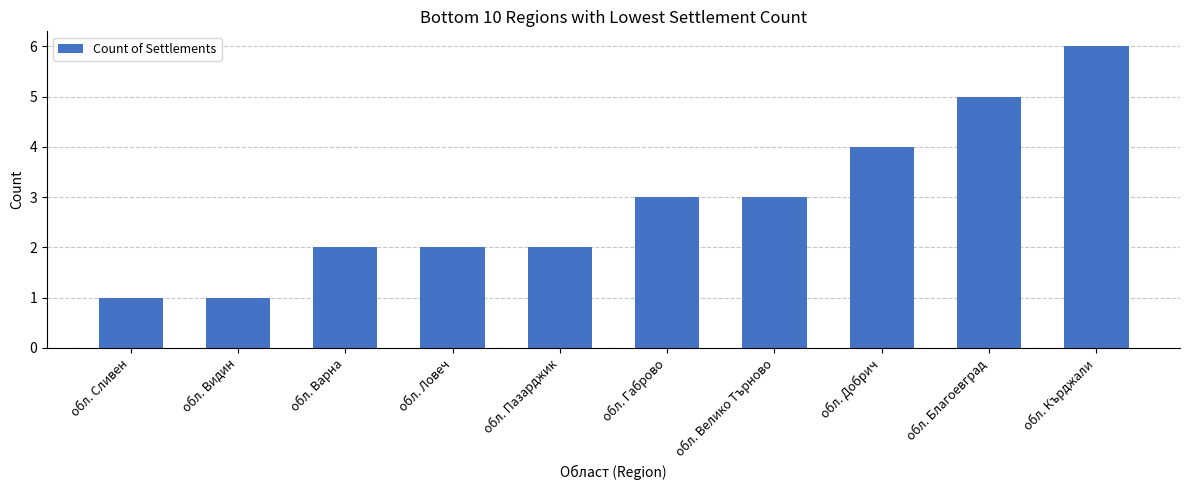

Is it true that the value at обл. Благоевград is 8?

False